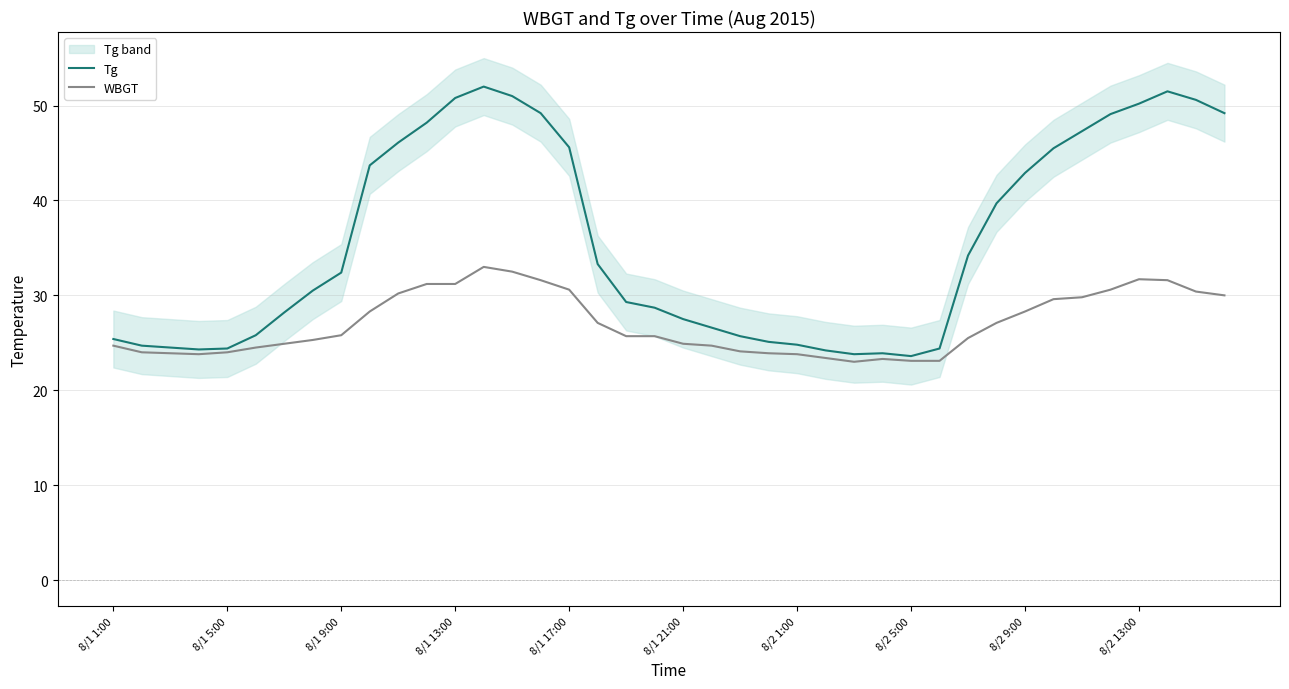

At how many categories does at least one series exceed 30?

21